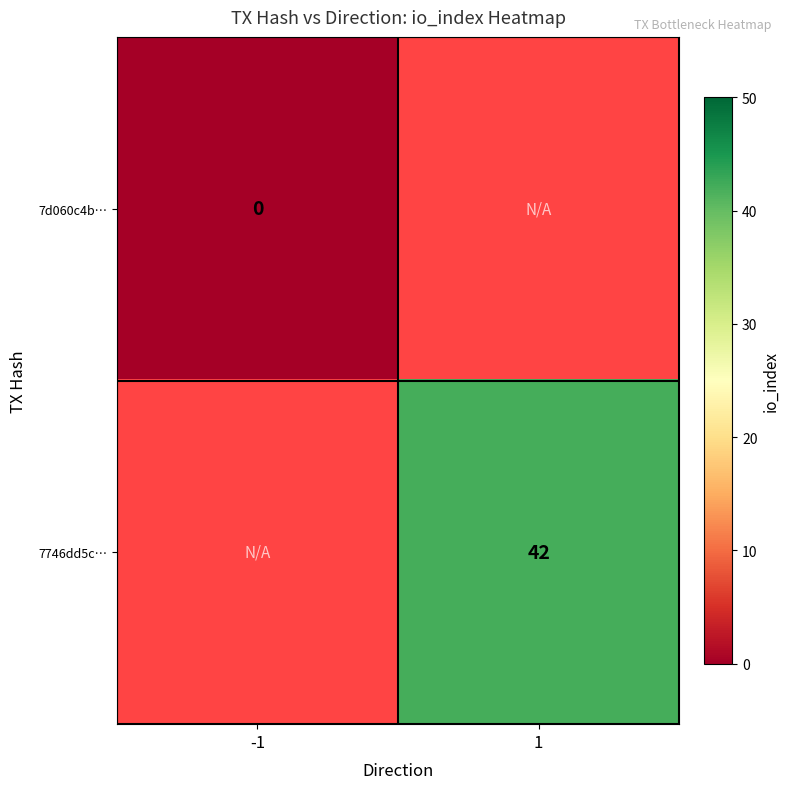

True or false: 7746dd5c… has a value of 42 at 1.

True